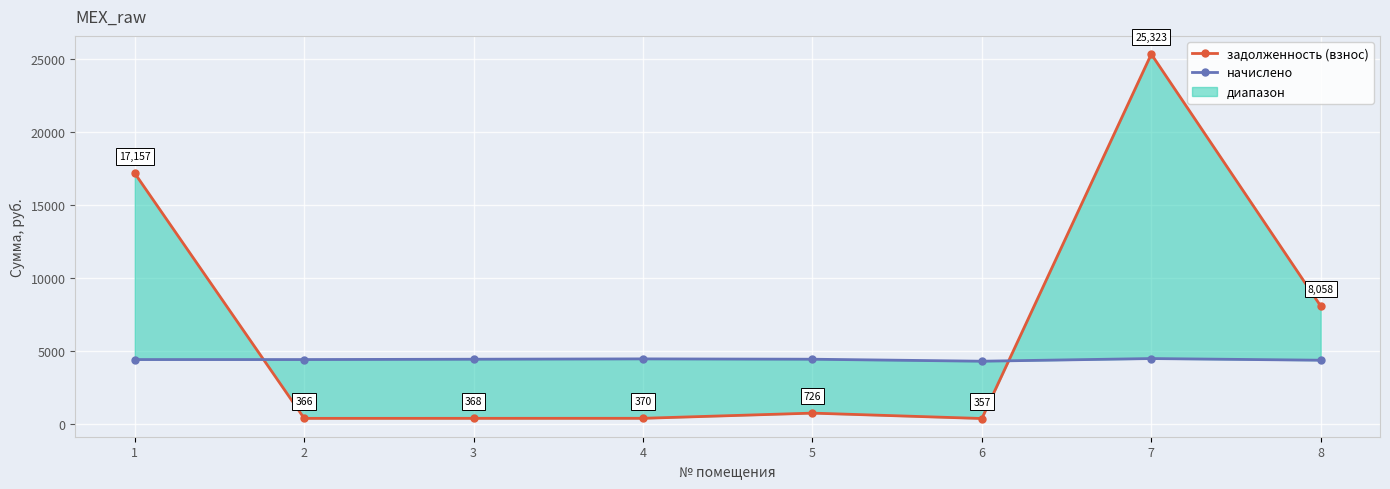

The начислено series shows 1454.3 at 3. True or false?

False